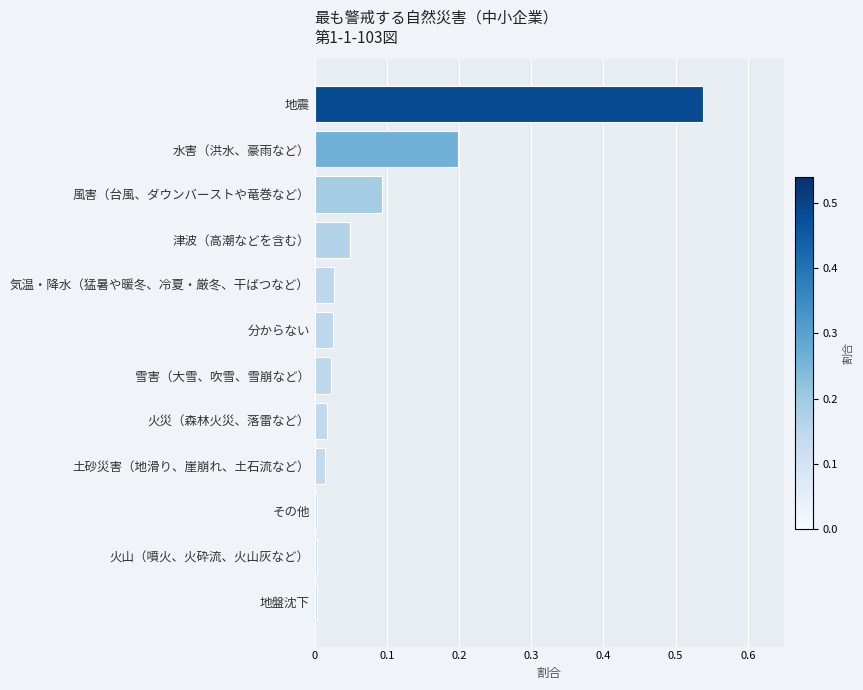

True or false: the data shows 0.9 at 地震.

False